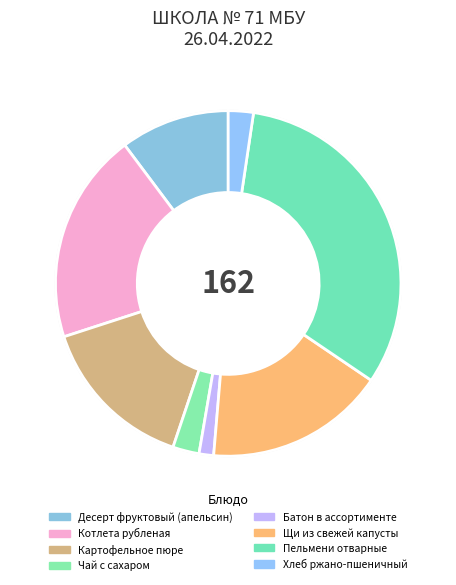

Combined, what portion of the pie is Десерт фруктовый (апельсин) and Пельмени отварные?

42.4%